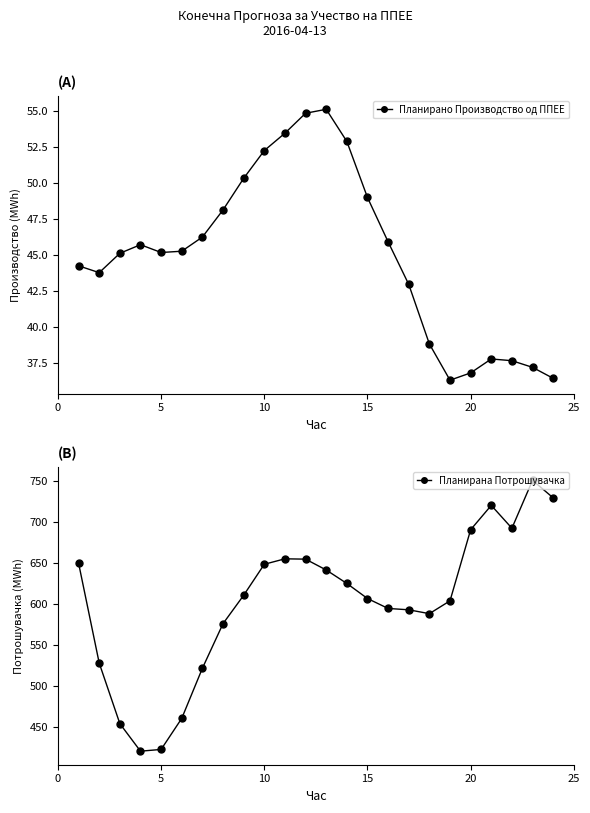

How many interior local peaks does the Планирано Производство од ППЕЕ series have?

3